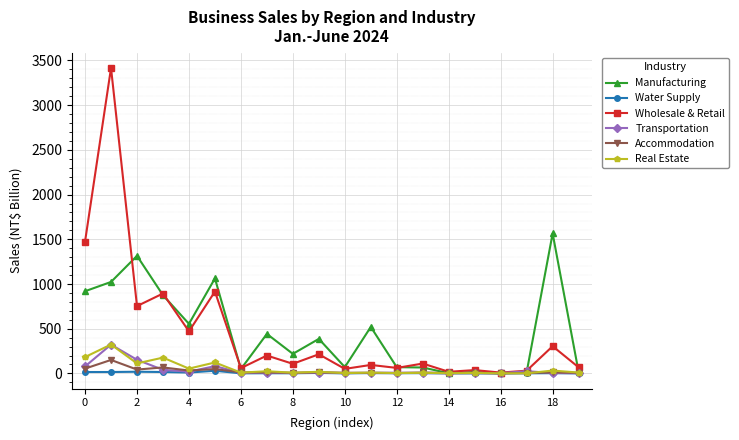

Which series has the largest range (max minus min)?

Wholesale & Retail